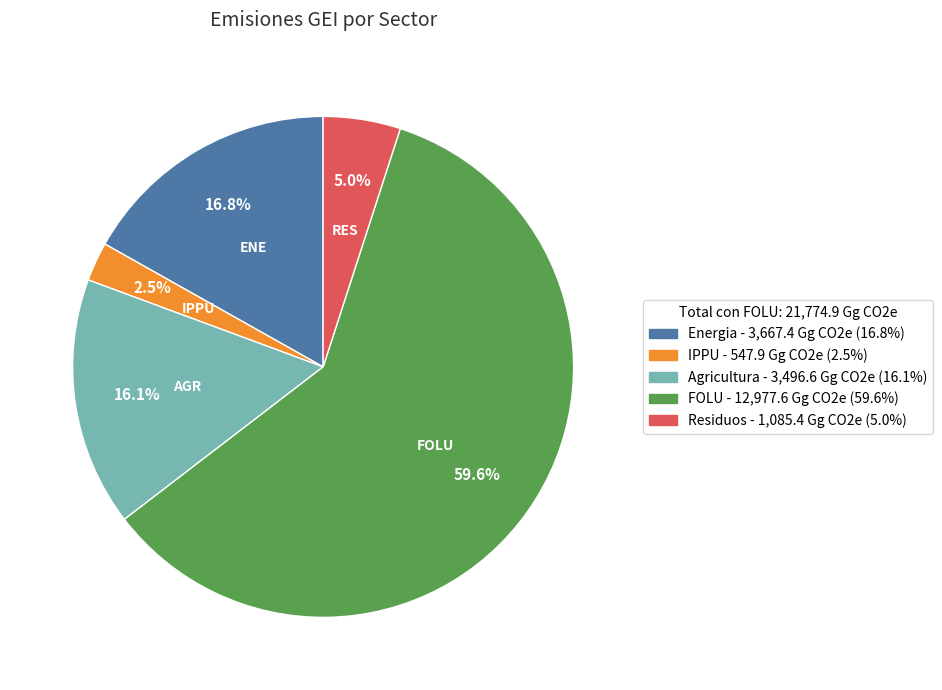

How many segments does this pie chart have?

5